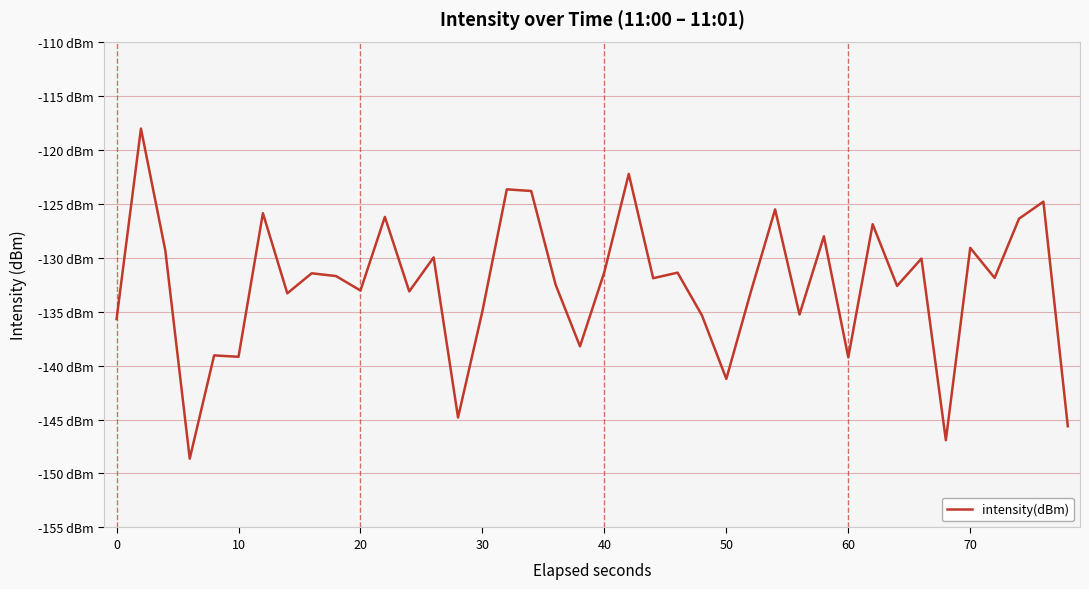

What is the minimum value shown in the chart?

-148.6